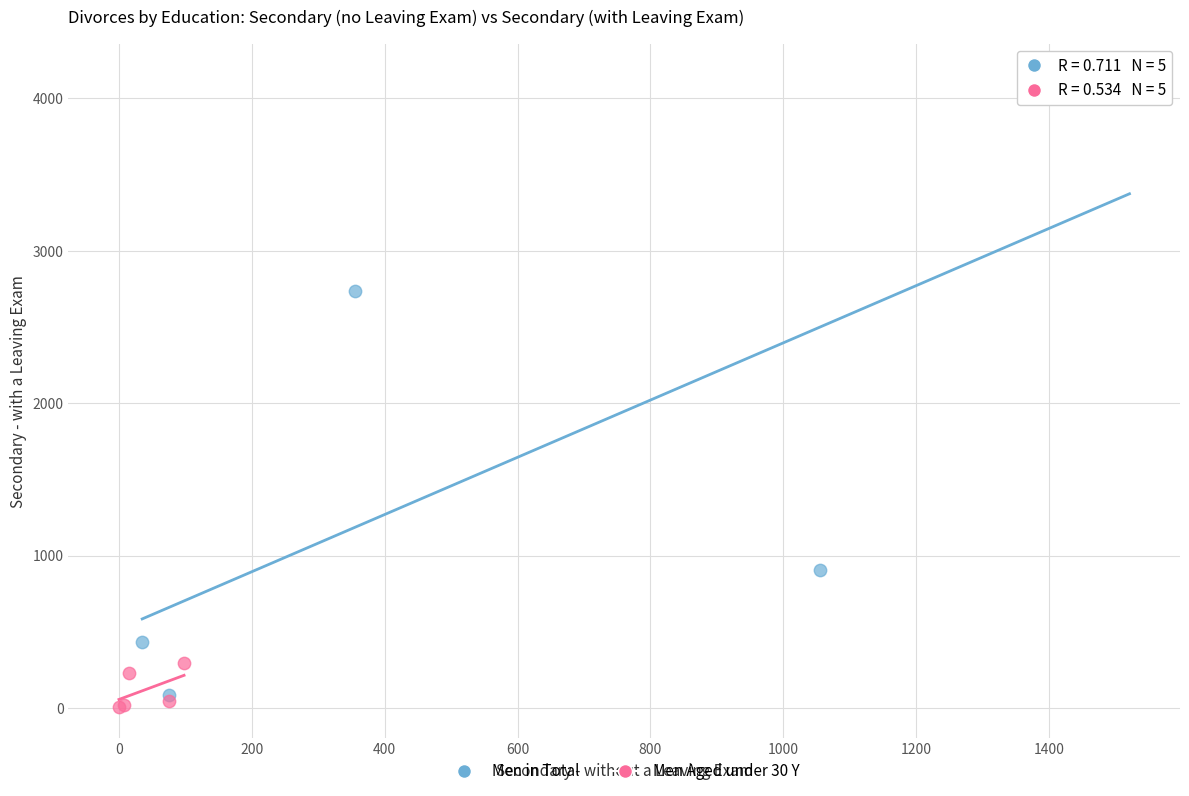

Which series contains the highest Y value?

Men in Total